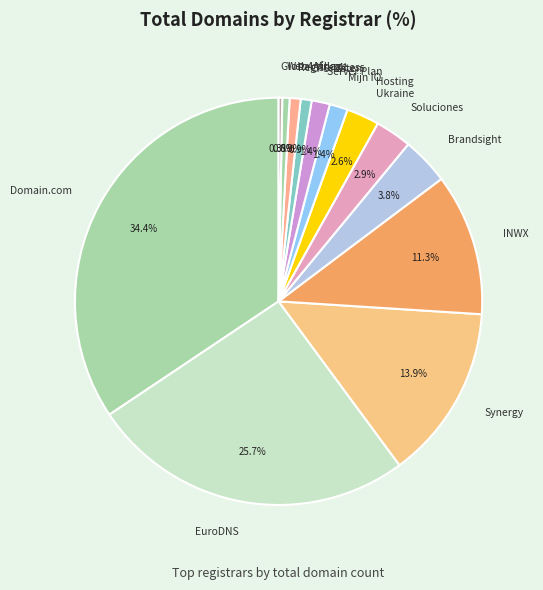

What portion of the pie excludes Domain.com?

65.6%